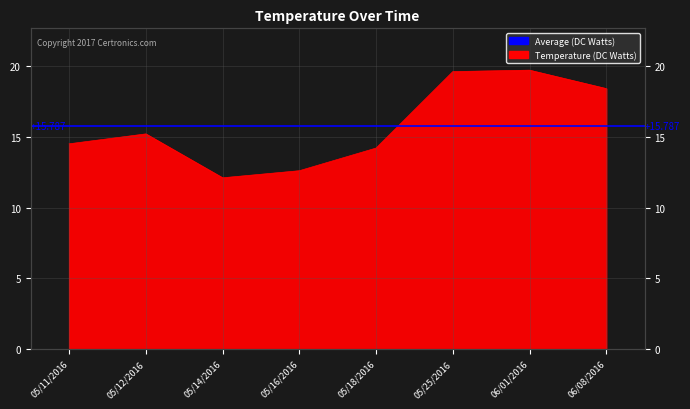

At which category does the chart reach its peak across all series?

06/01/2016